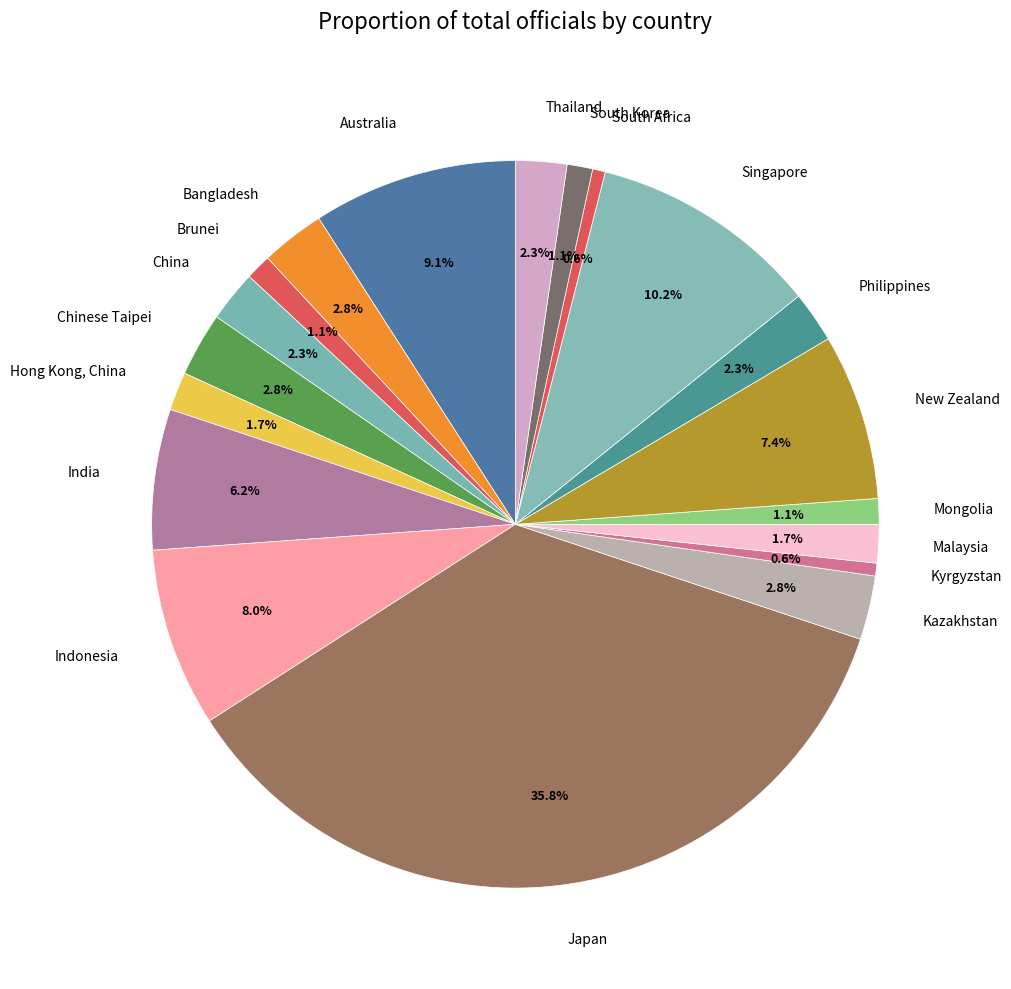

What is the total percentage of Chinese Taipei and Indonesia?

10.8%